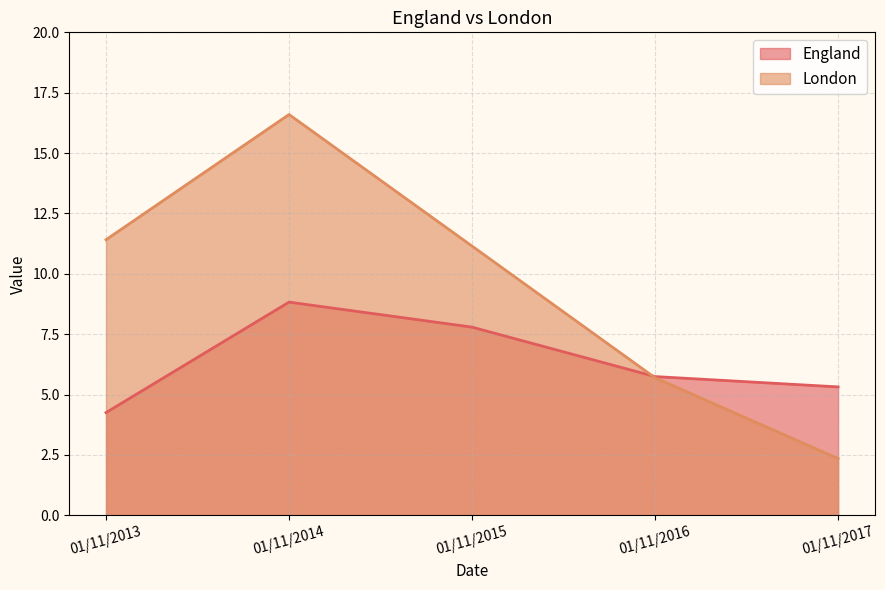

What is the total value across all series at 01/11/2014?

25.4